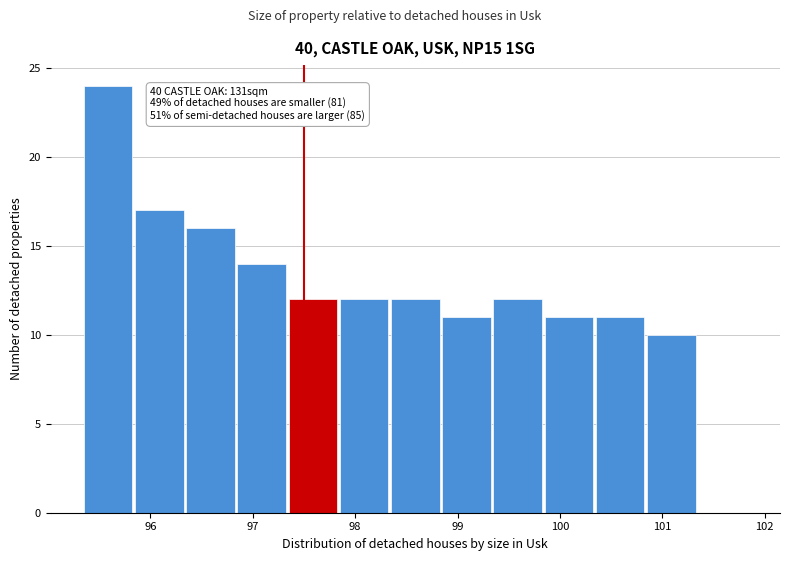

Over which range of the x-axis is the bar tallest?

95.35 to 95.85